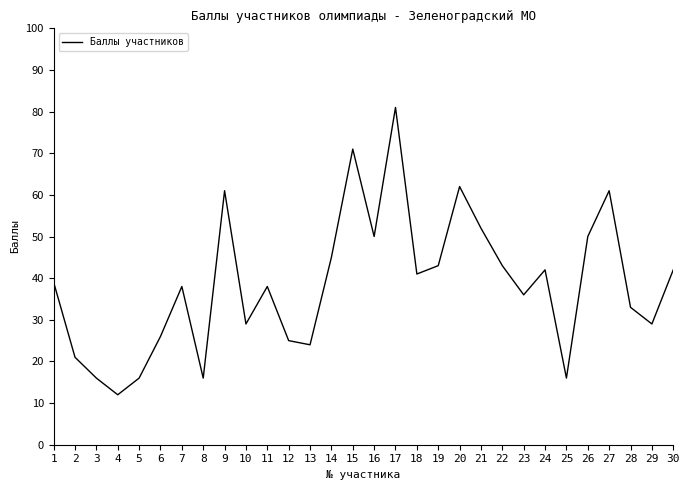

How many distinct data groups are displayed?

1